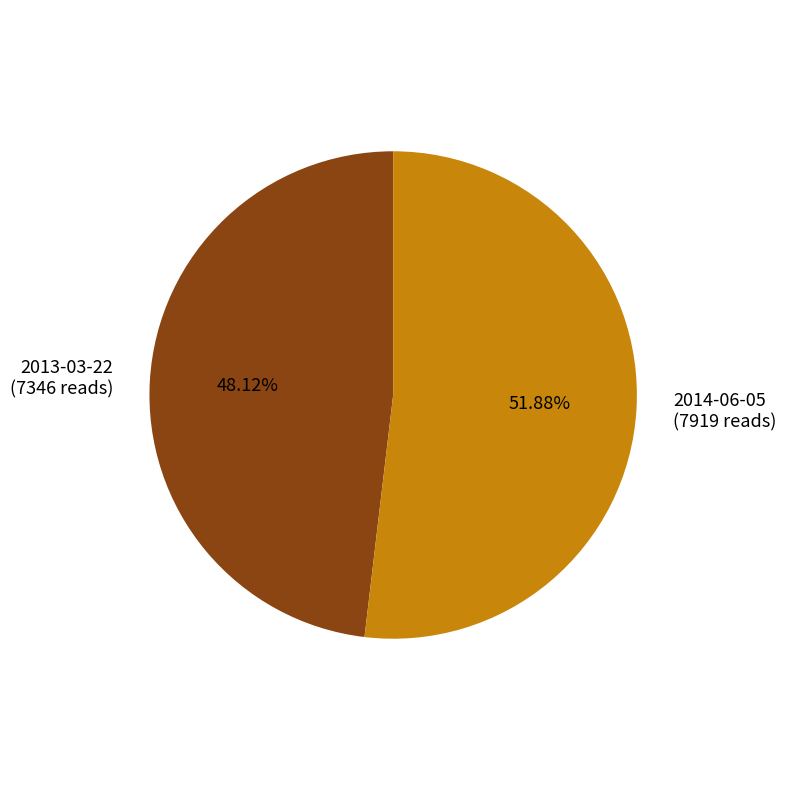

The 2014-06-05 slice represents 52% of the pie. True or false?

True